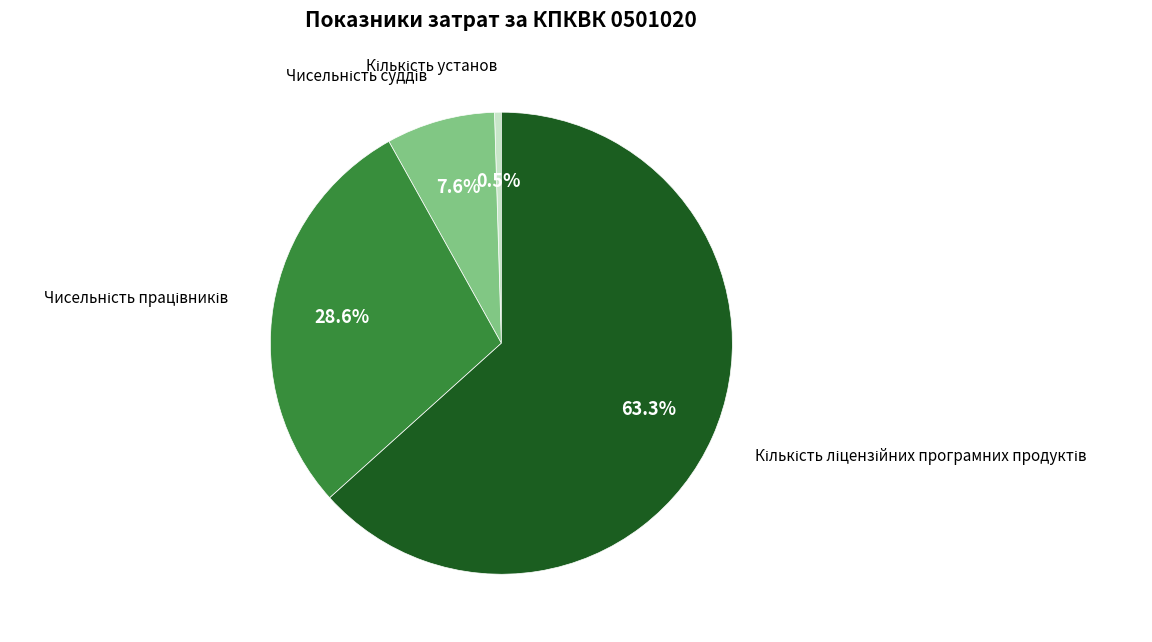

Is there any slice that represents more than half of the pie?

Yes